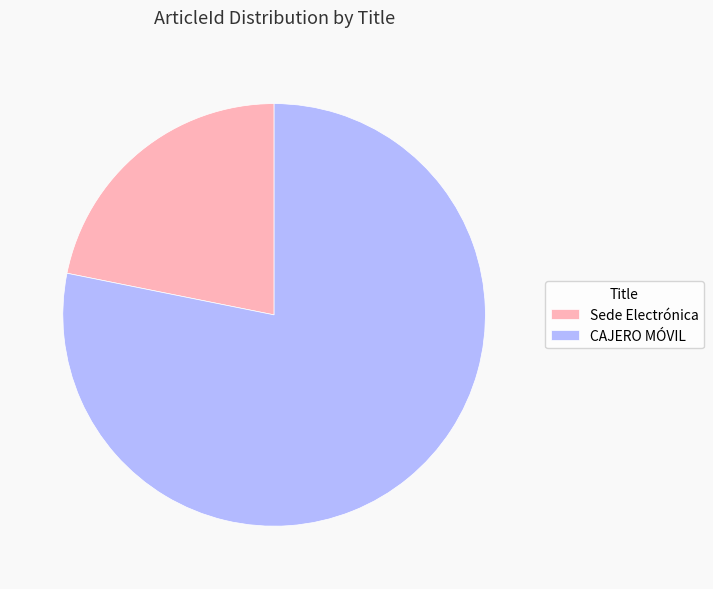

Rank the categories by value from highest to lowest.

CAJERO MÓVIL, Sede Electrónica